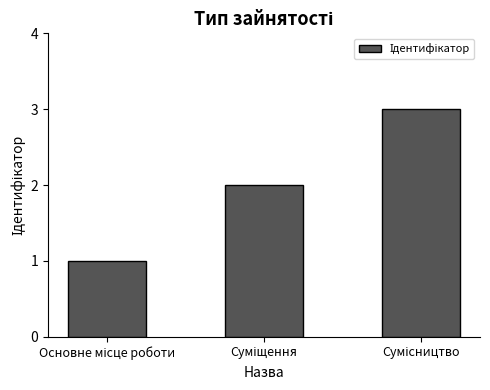

What is the sum of all values?

6